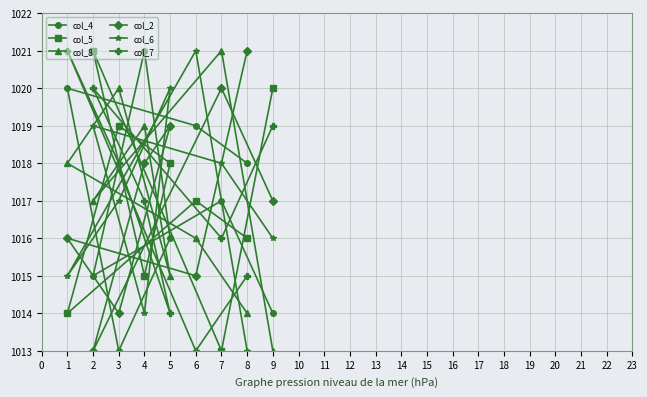

What are all the series names shown in the legend?

col_4, col_5, col_8, col_2, col_6, col_7